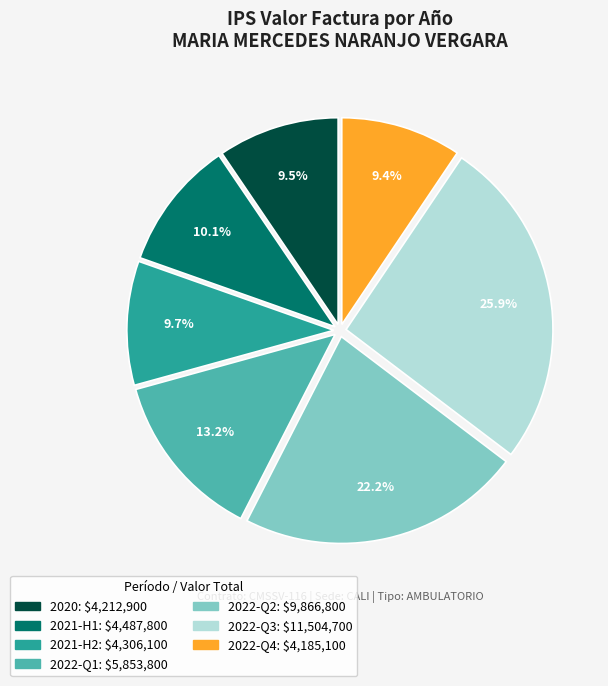

To the nearest percent, what is the average slice percentage?

14%